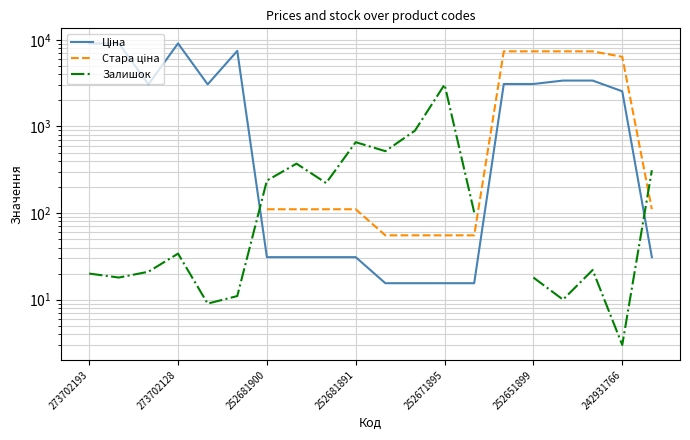

The value of Залишок at 252651899 is 4.9. True or false?

False